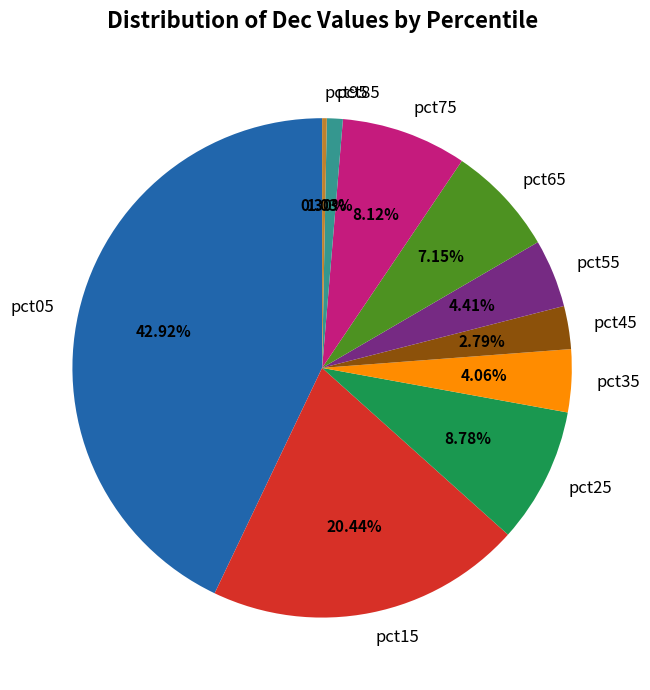

What percentage is the pct65 slice, to the nearest percent?

7%